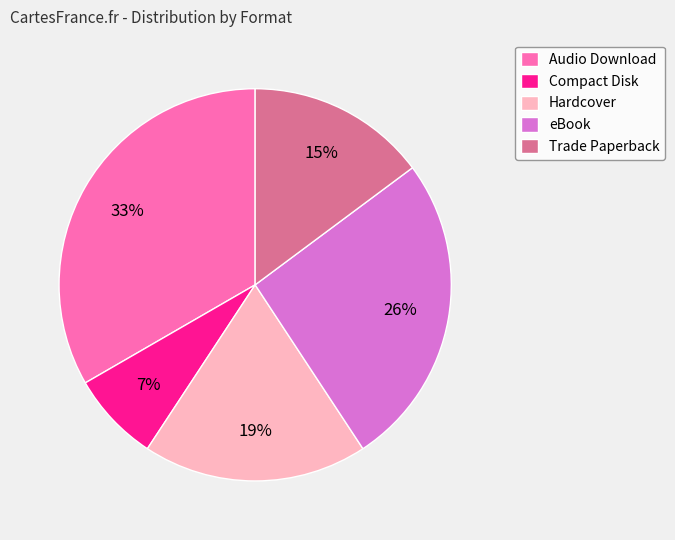

Is there a majority slice in this chart?

No